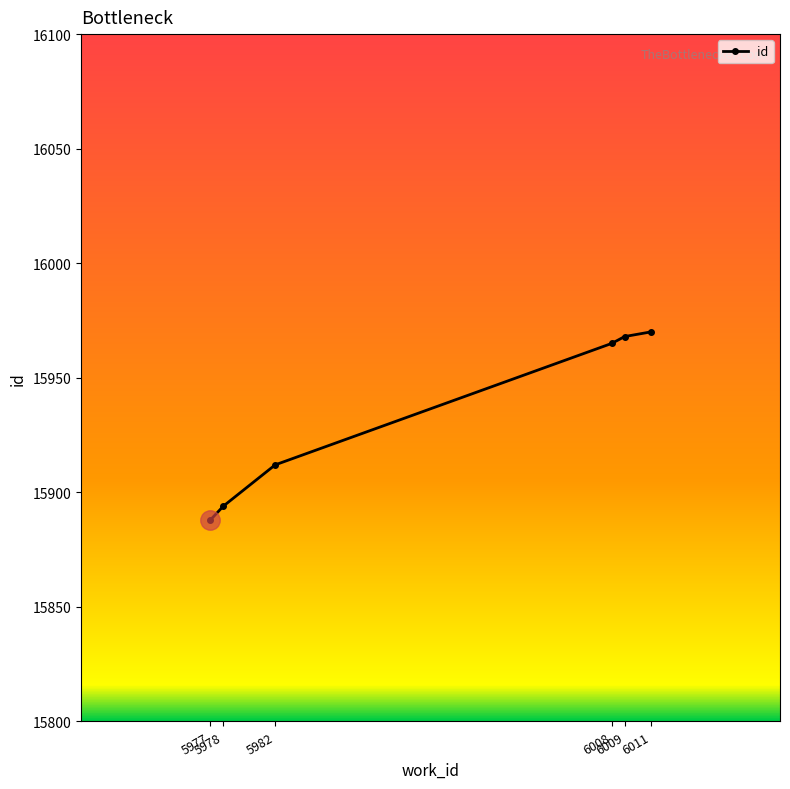

What is the minimum value shown in the chart?

15888